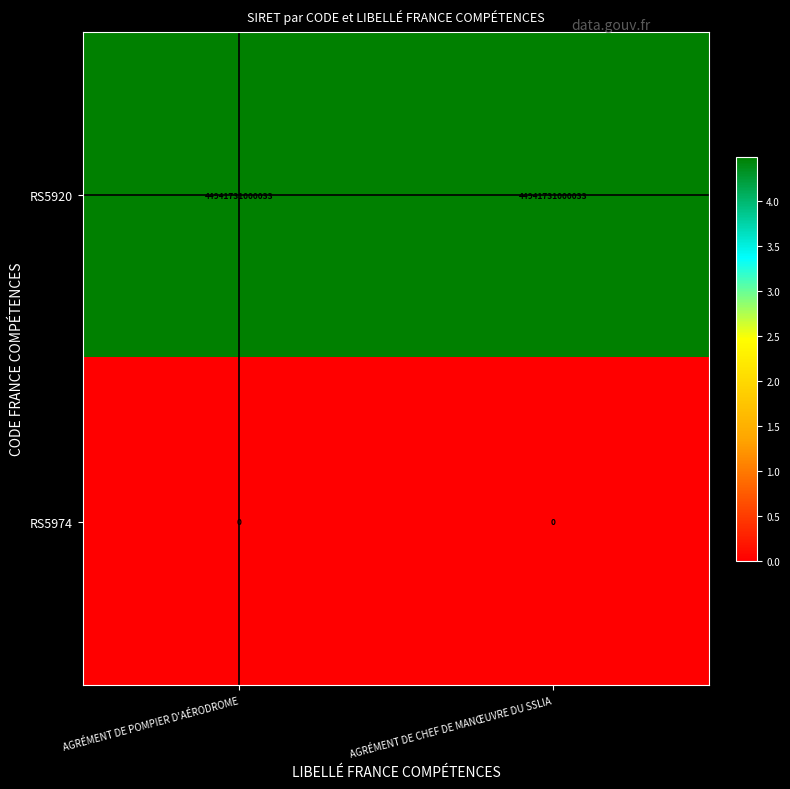

True or false: RS5920 has a value of 20813199287252 at AGRÉMENT DE CHEF DE MANŒUVRE DU SSLIA.

False